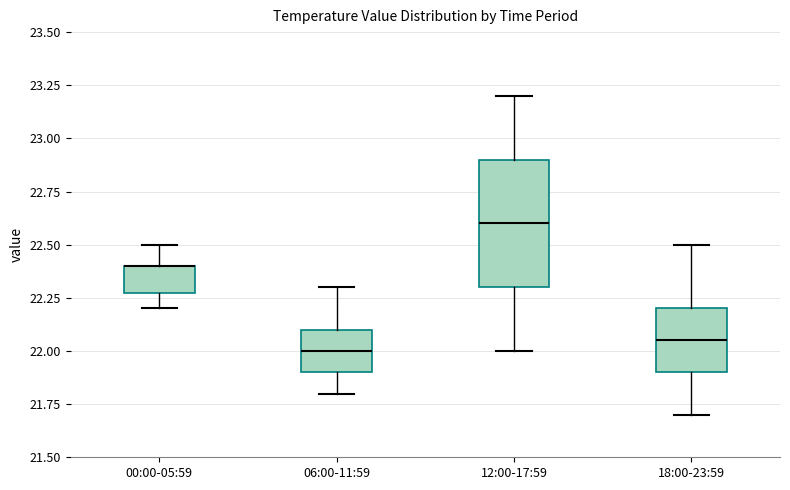

Which box is the tallest, from its lower edge to its upper edge?

12:00-17:59